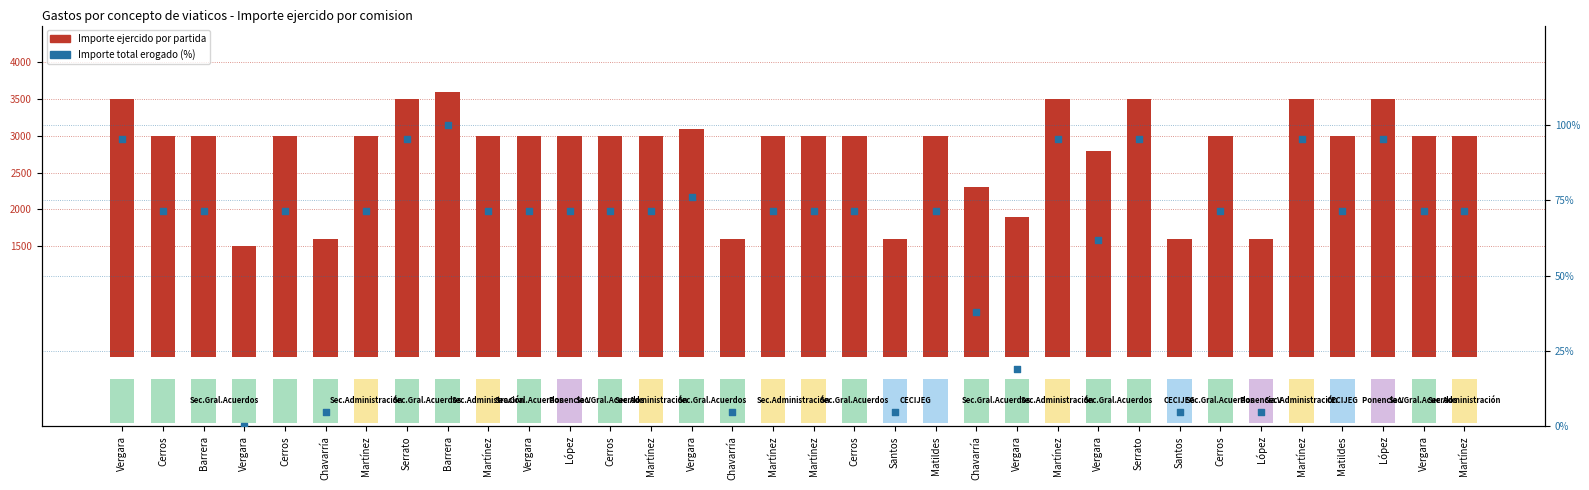

Which series contains the lowest Y value?

Importe total erogado (%)